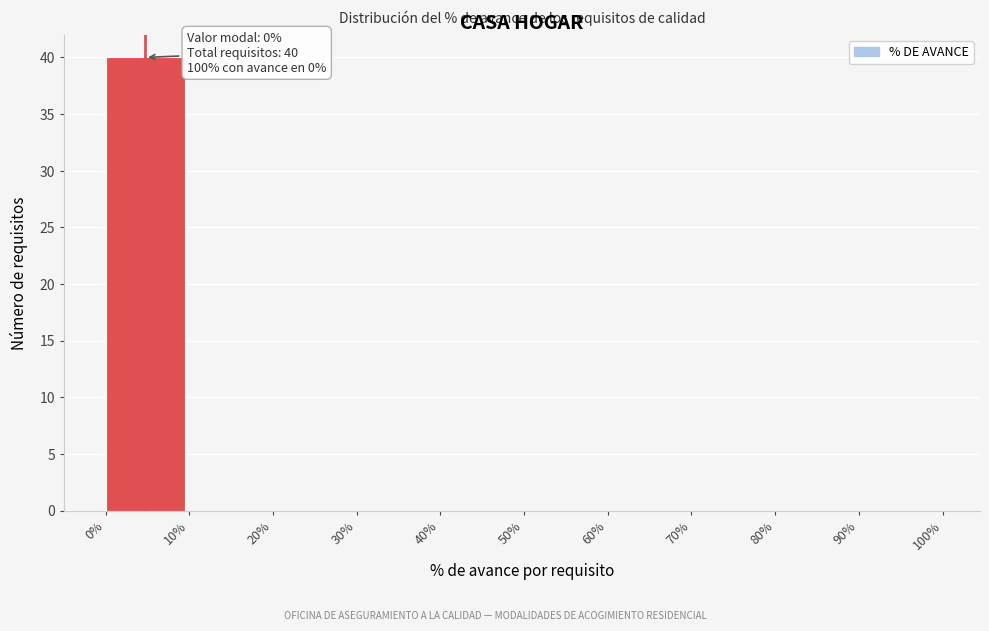

Over which range of the x-axis is the bar tallest?

0% to 10%